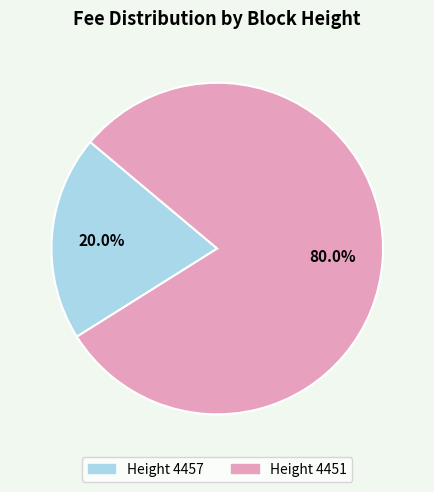

Is there a majority slice in this chart?

Yes